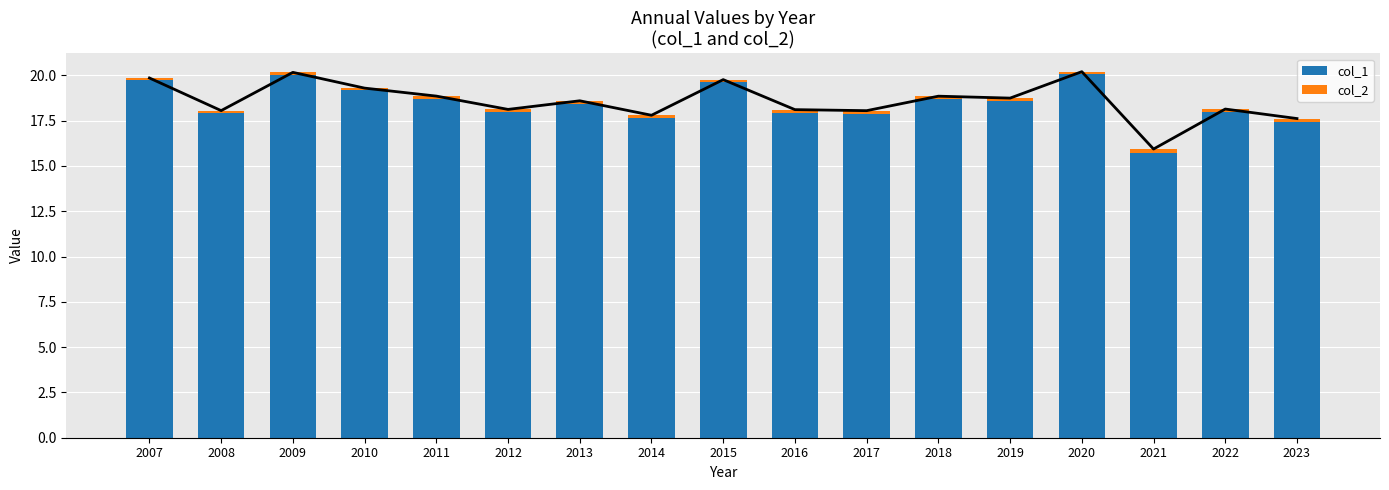

At how many categories does at least one series exceed 13?

17